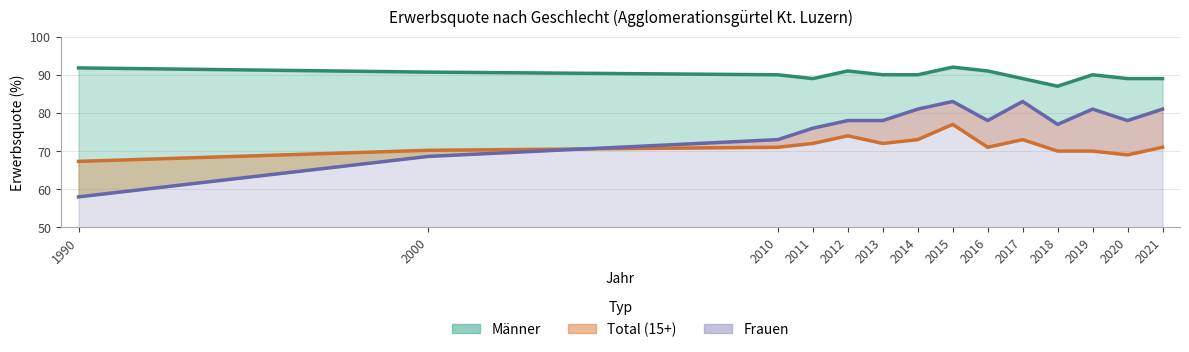

What is the difference between the second highest and minimum values in the Total (15+) series?

6.7